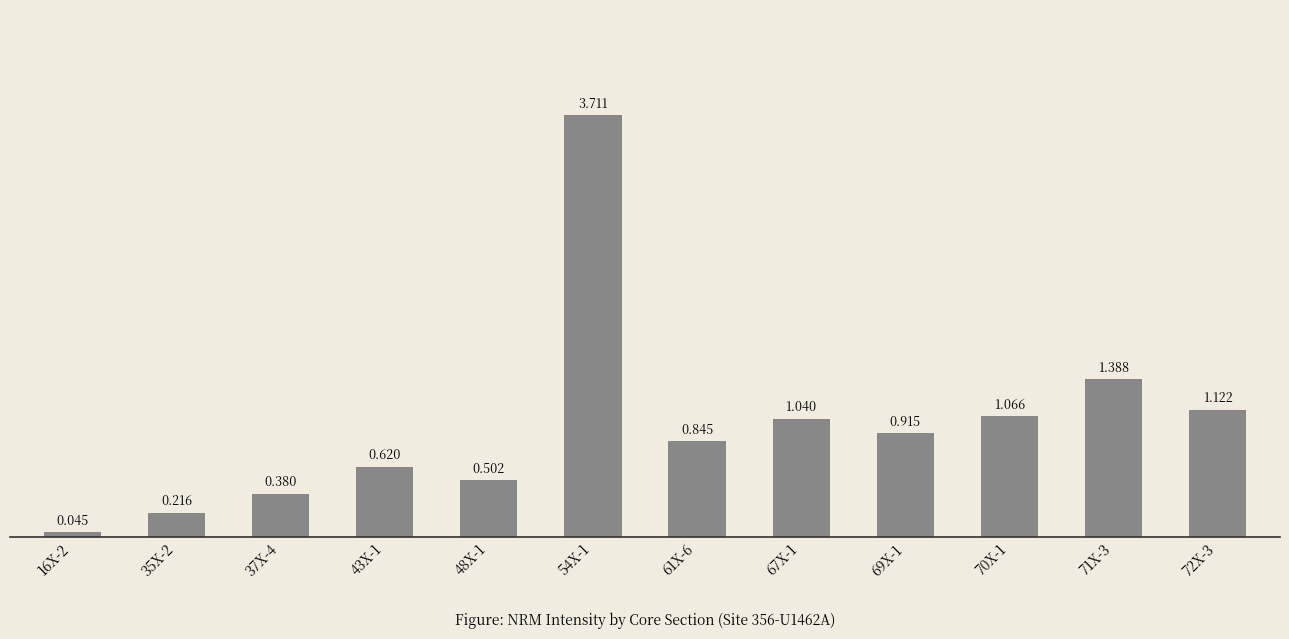

What is the difference between the values at 54X-1 and 35X-2?

3.5